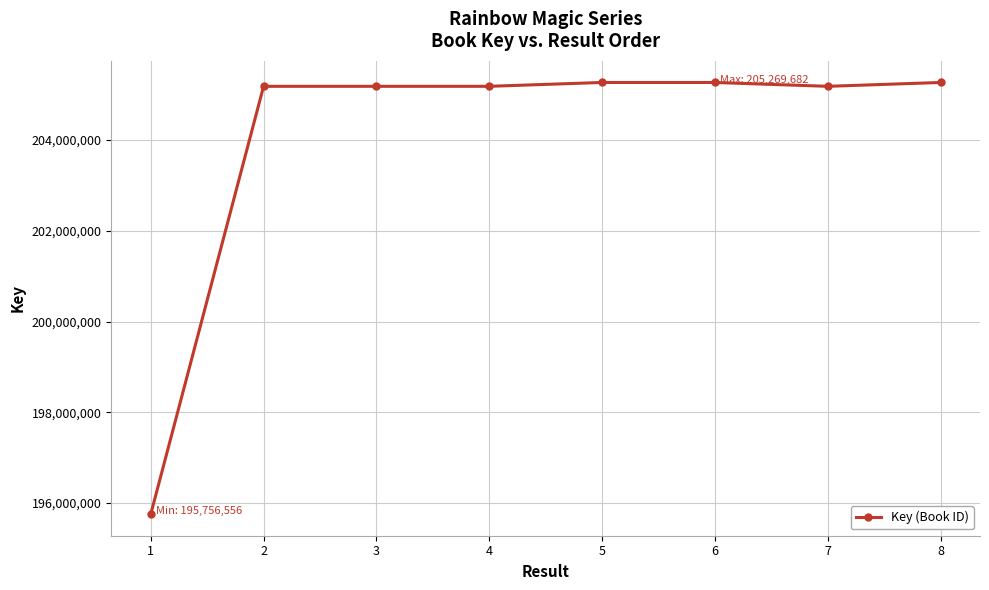

What is the change in value from 7 to 8?

+84722